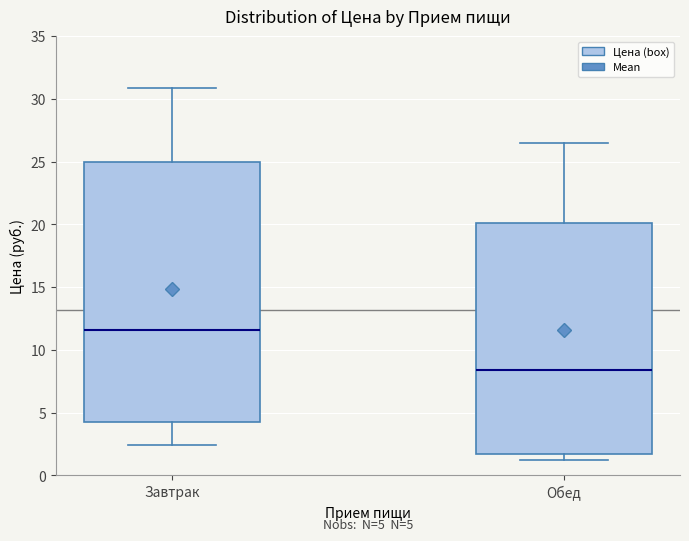

Comparing the boxes themselves (not the whiskers), which one is the tallest?

Завтрак